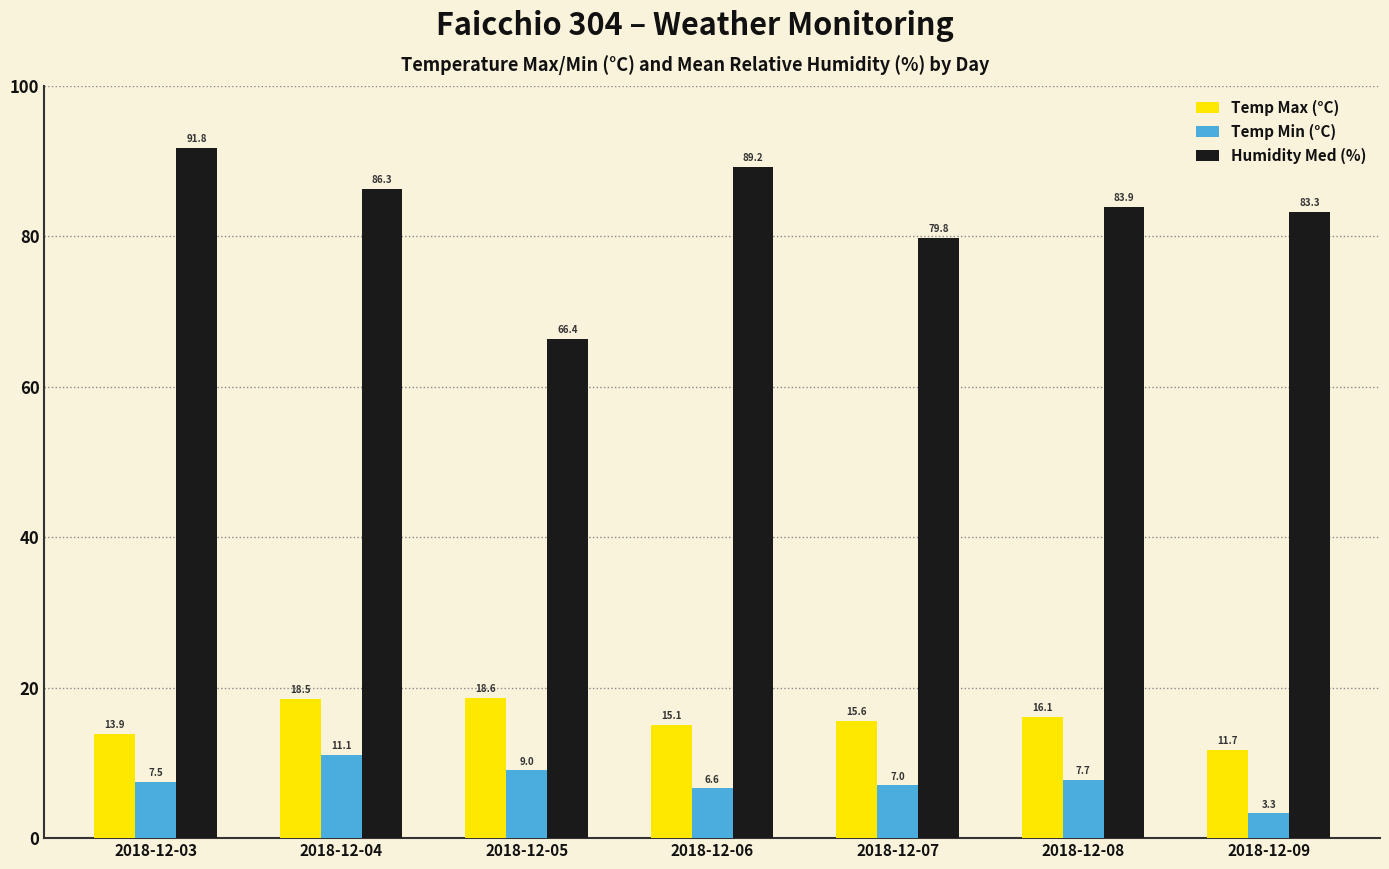

Count the number of data series in this chart.

3